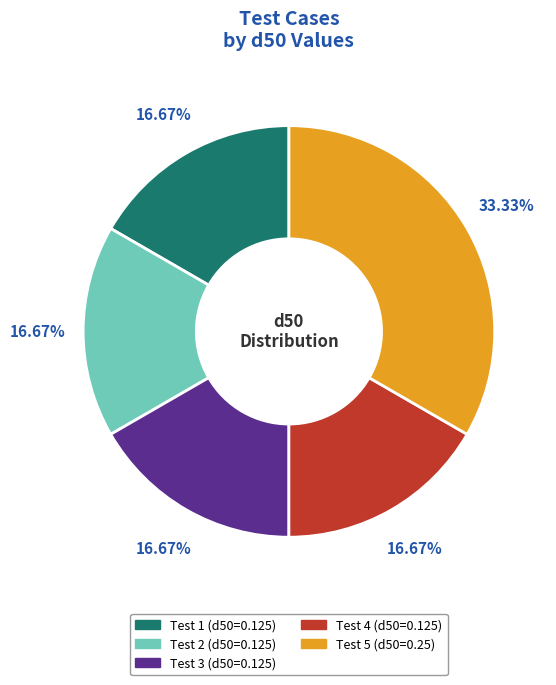

Does any single category account for the majority?

No